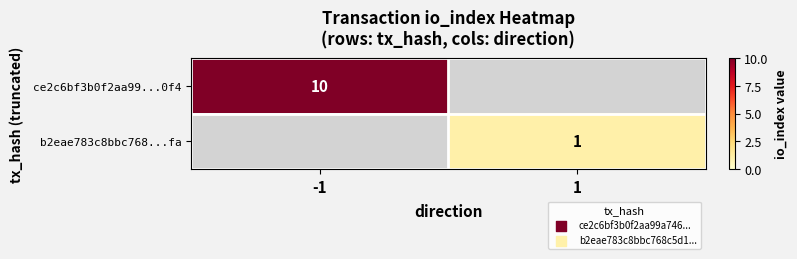

At how many categories does at least one series exceed 6?

1